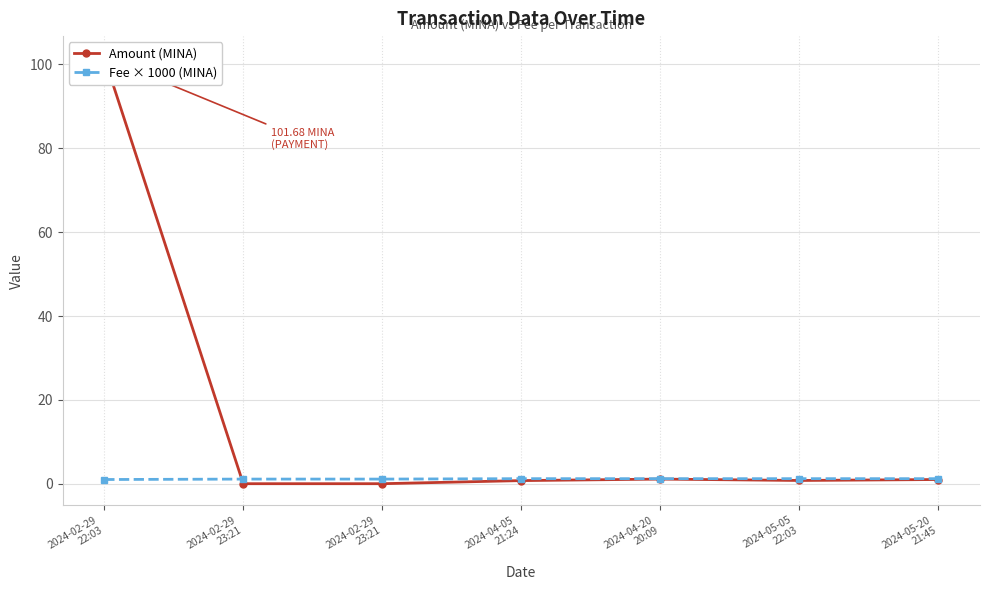

After their last crossing, which series has the higher values: Fee × 1000 (MINA) or Amount (MINA)?

Fee × 1000 (MINA)